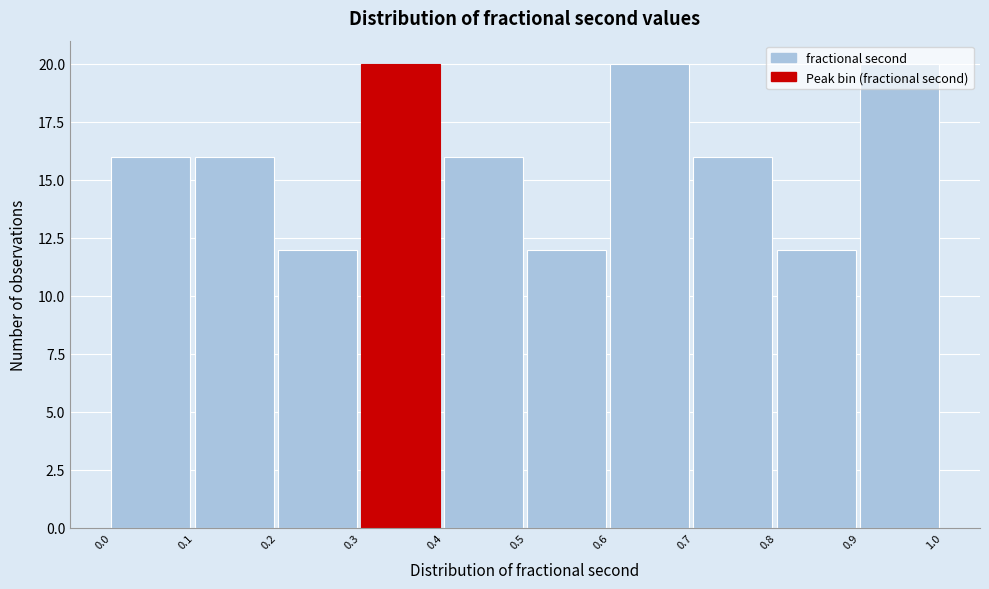

What is the height of the bar covering 0.0 to 0.1 on the x-axis? The values are not printed on the chart, so give them approximately, as read against the axis.

16